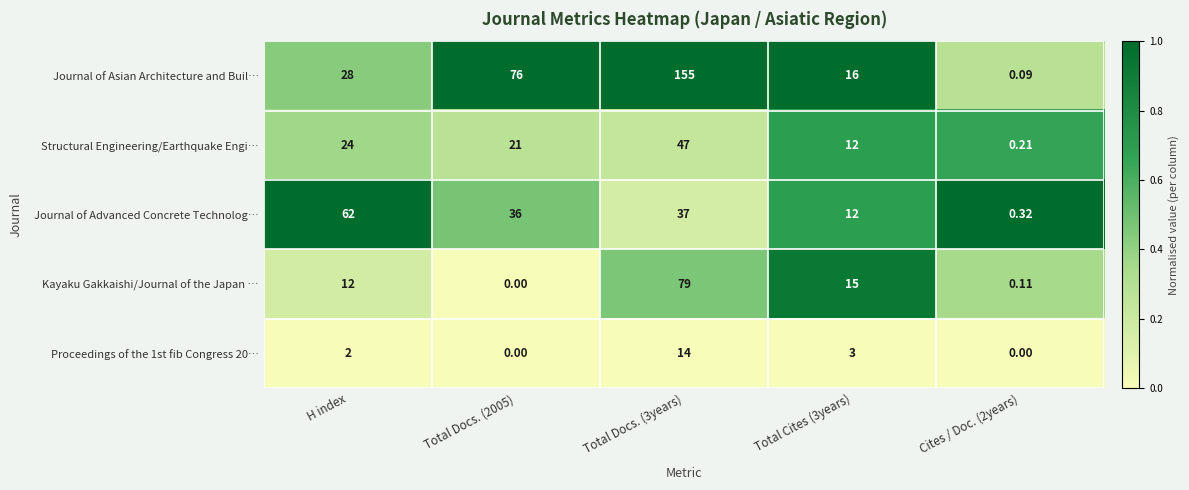

Which label corresponds to the largest value in the chart?

Total Docs. (3years)